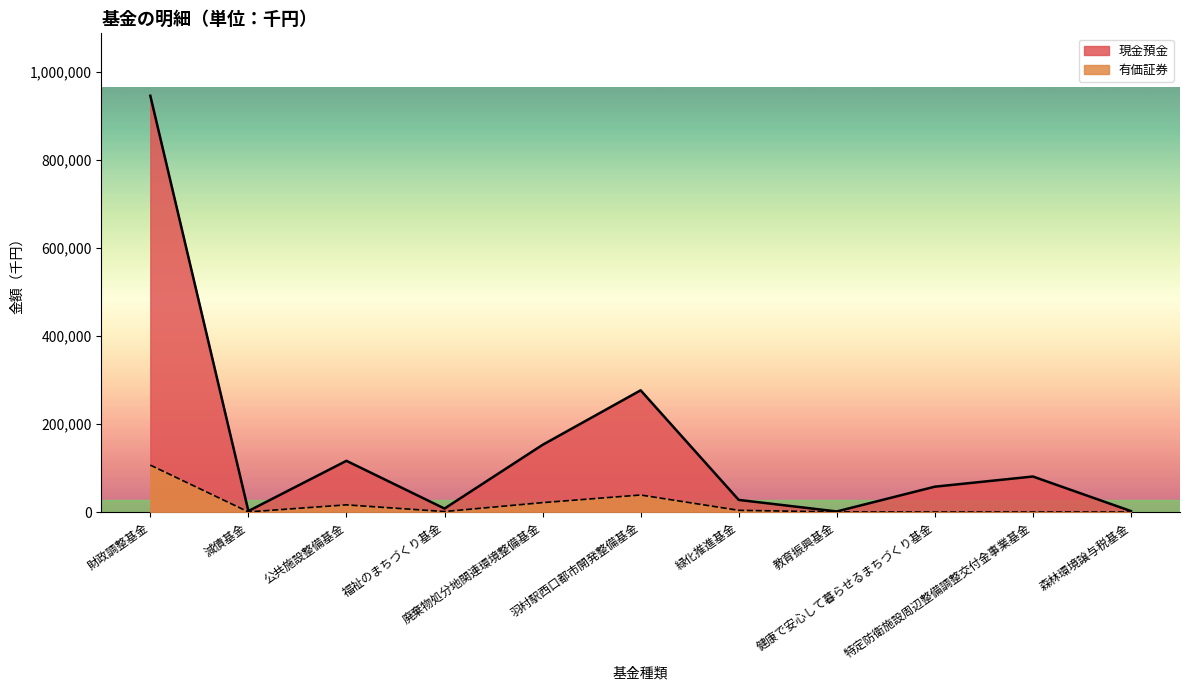

Count the number of categories in the chart.

11